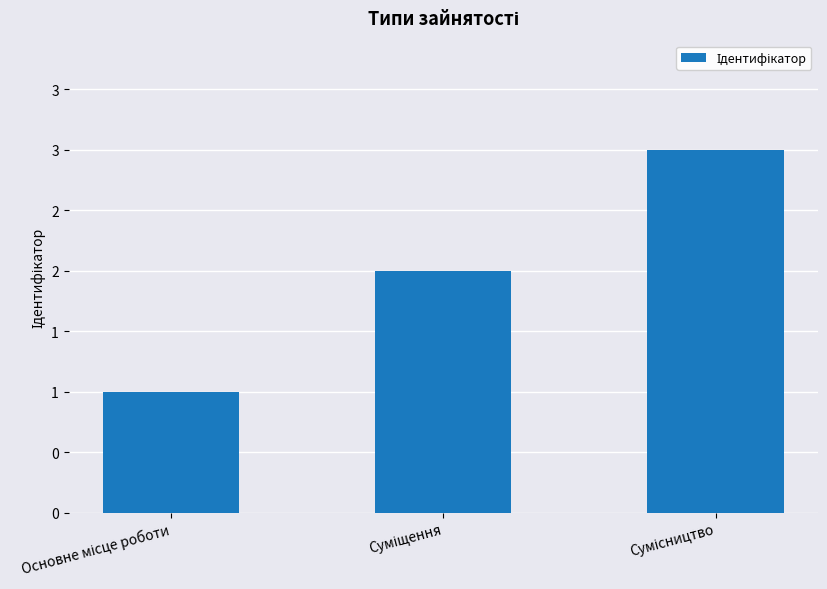

At which category does the chart reach its peak across all series?

Сумісництво